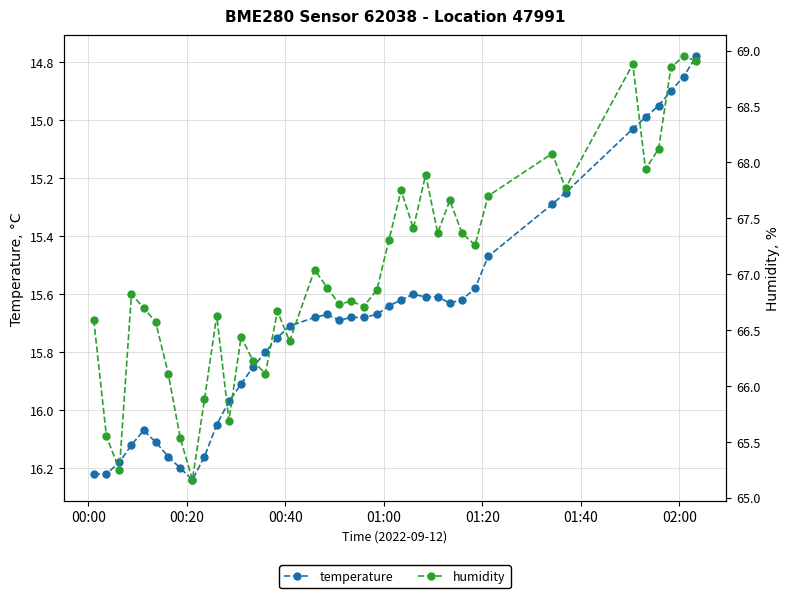

What is the difference between the maximum and second lowest values in the humidity series?

3.7